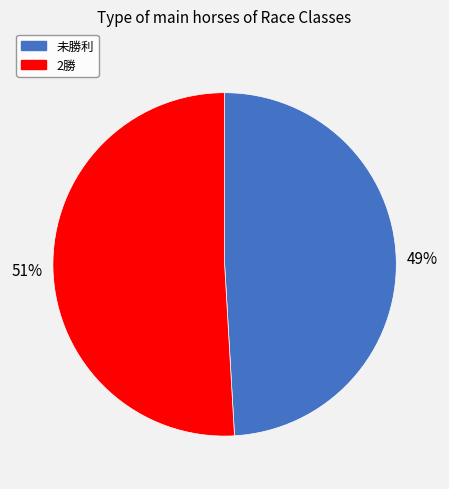

To the nearest percent, what is the difference between the largest and smallest slice percentages?

2%